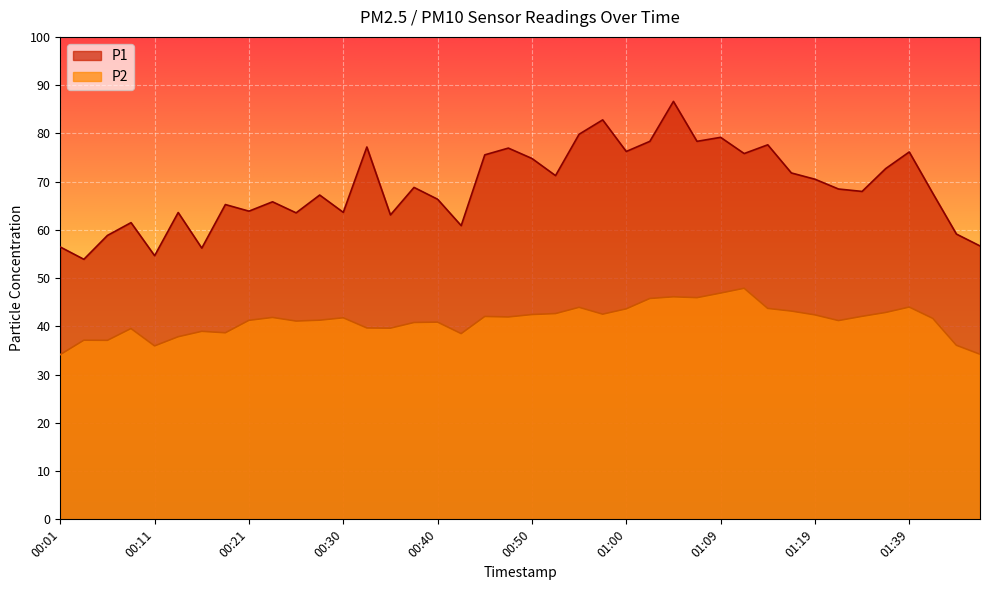

How many lines are shown in the chart?

2